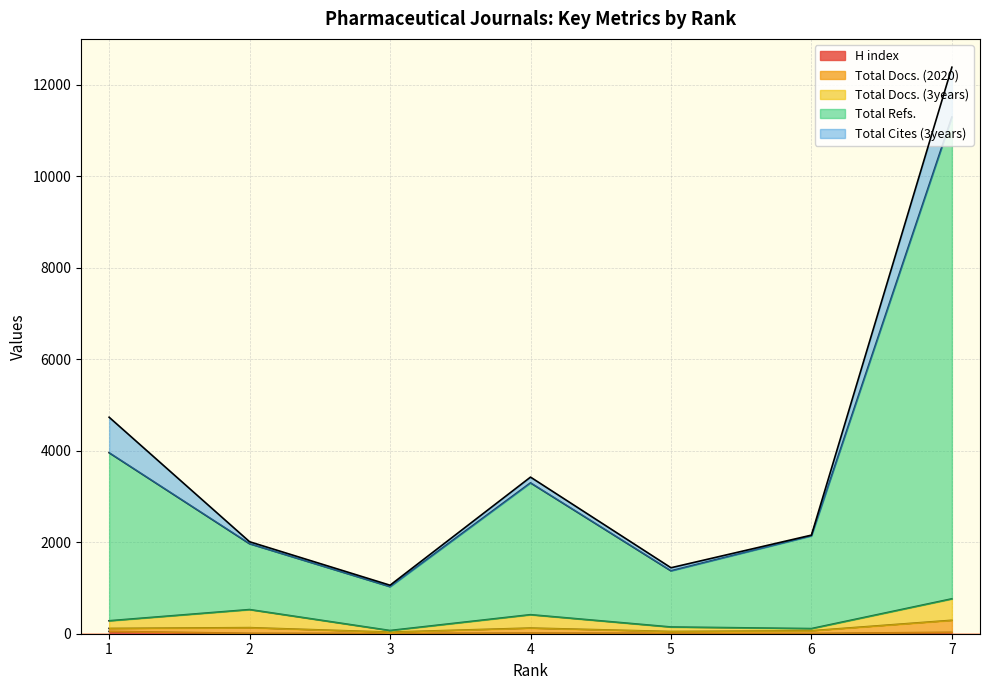

At which category is the sum across all series the highest?

7